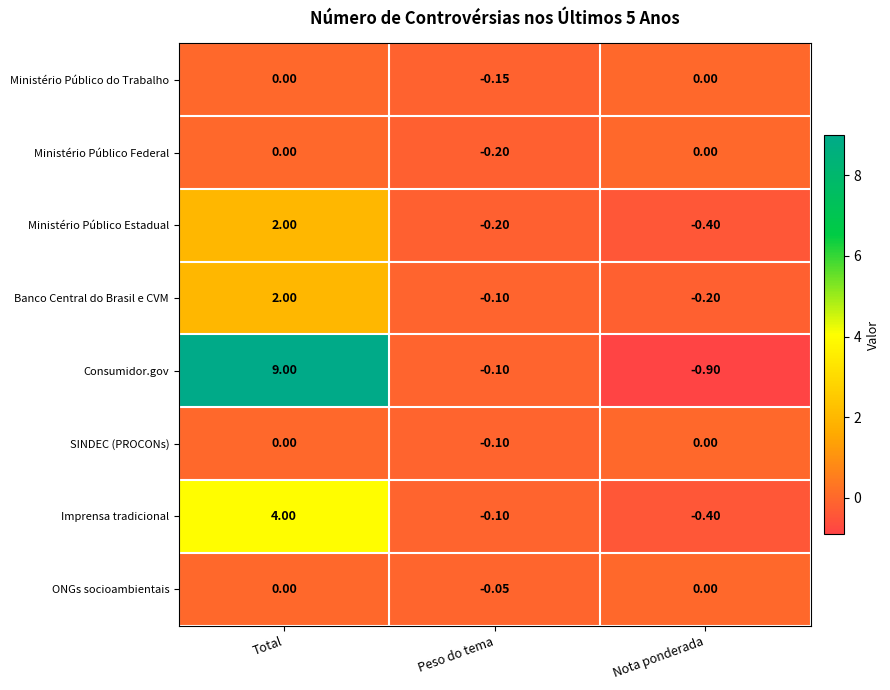

At which category is the sum across all series the highest?

Total